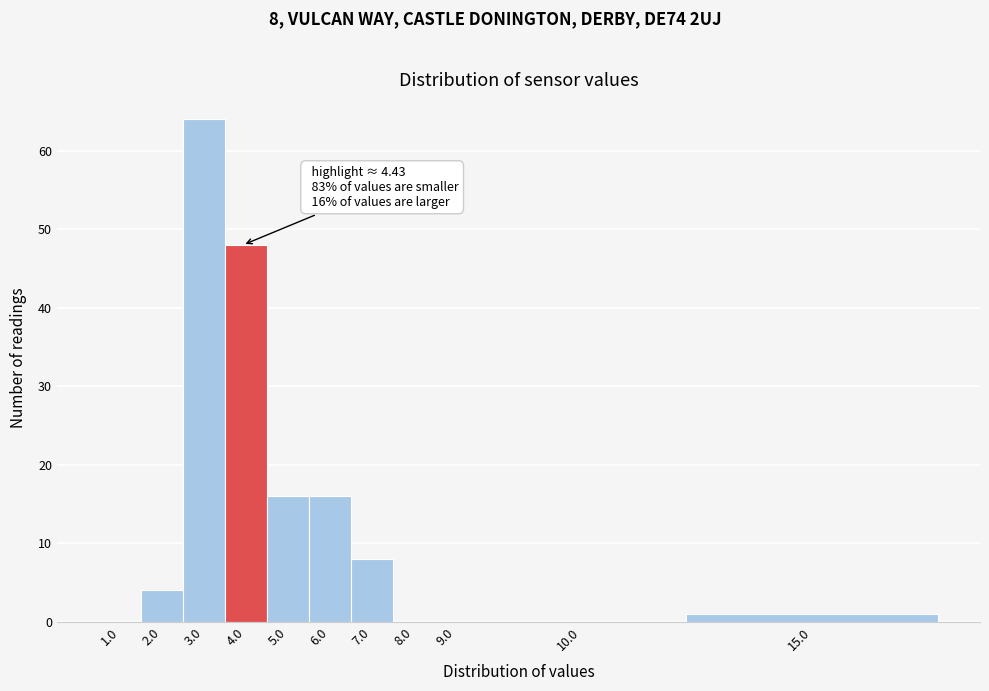

Reading left to right, transcribe all the data shown in this chart.

1.0=0	2.0=4	3.0=64	4.0=48	5.0=16	6.0=16	7.0=8	8.0=0	9.0=0	10.0=0	15.0=1